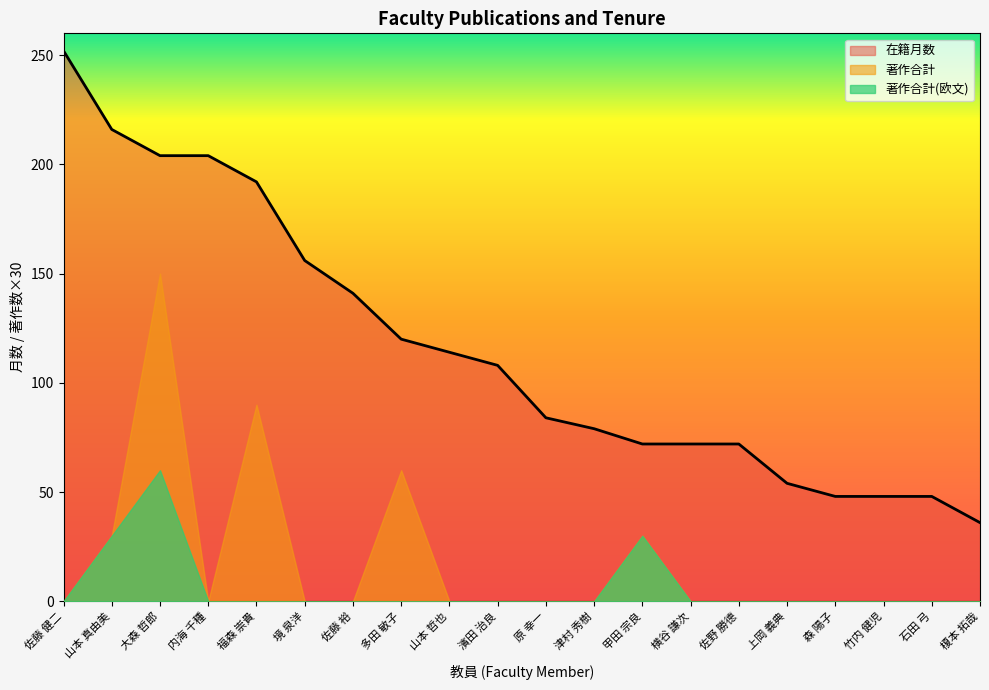

At which label does 在籍月数 first exceed 108?

佐藤 健二